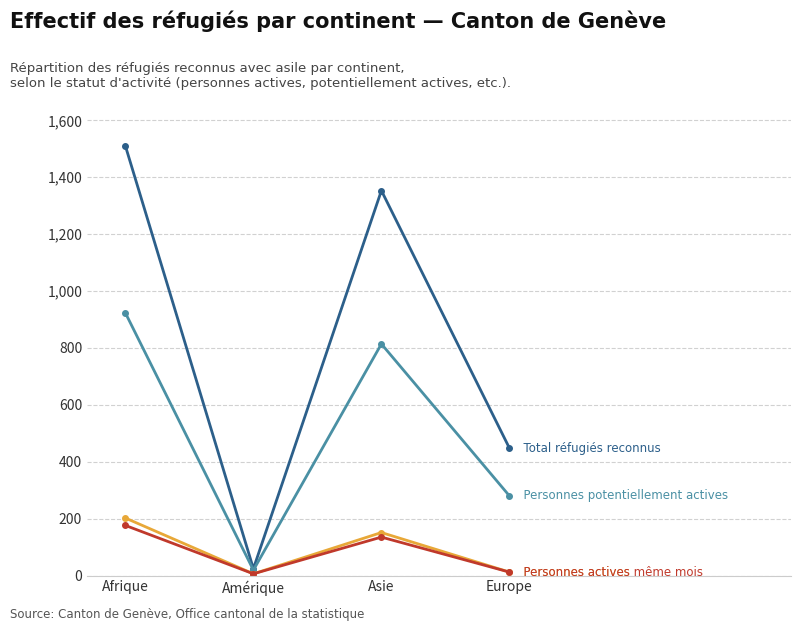

What is the spread (max minus min) of values at Asie?

1218